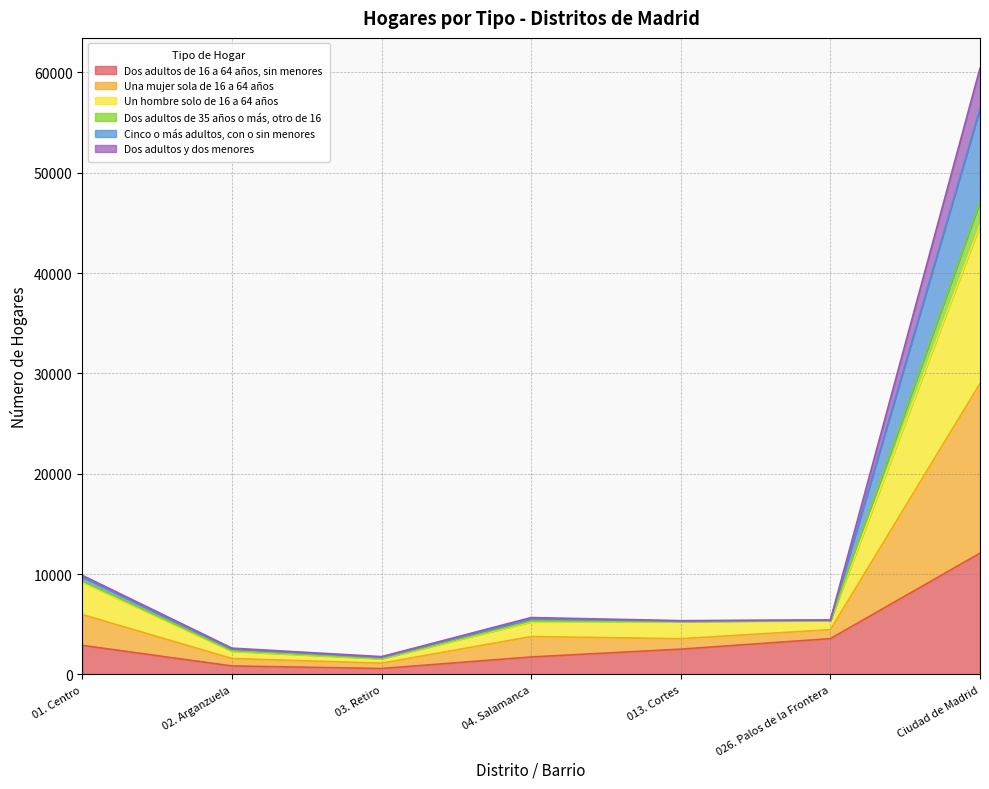

Which series has the largest range (max minus min)?

Una mujer sola de 16 a 64 años